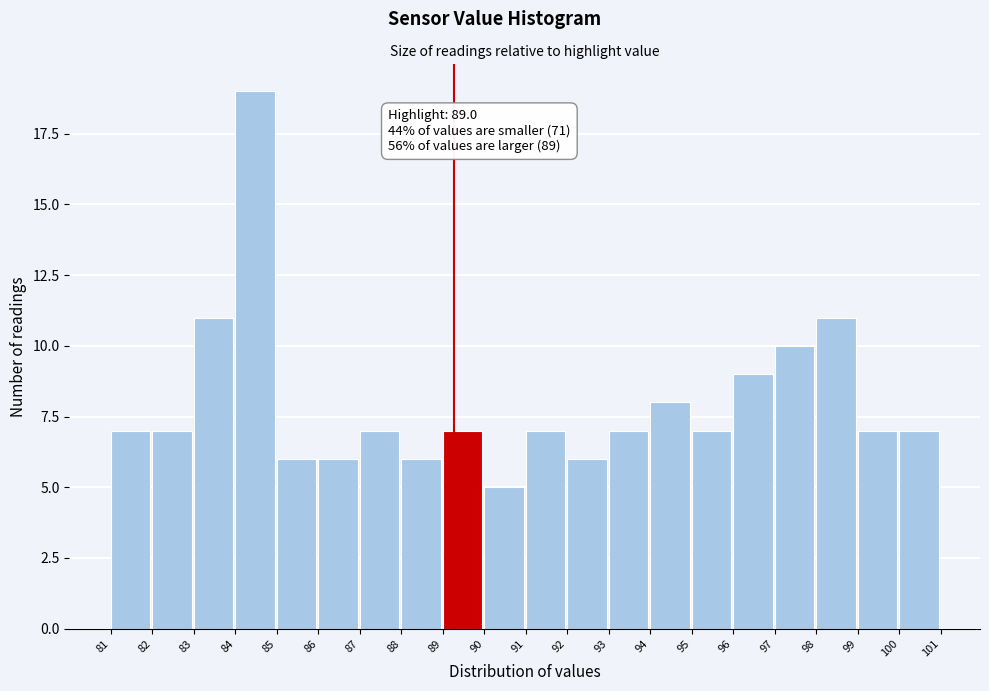

Reading left to right, transcribe all the data shown in this chart.

81=7	82=7	83=11	84=19	85=6	86=6	87=7	88=6	89=7	90=5	91=7	92=6	93=7	94=8	95=7	96=9	97=10	98=11	99=7	100=7